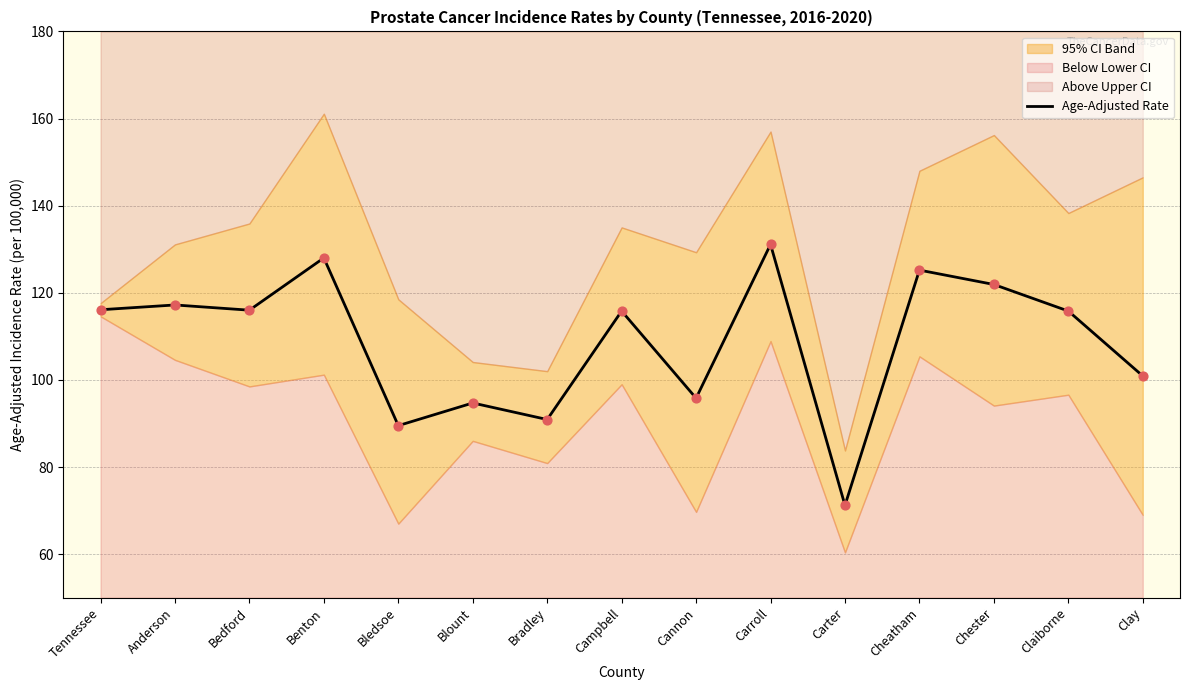

Approximately how many times larger is the value at Anderson compared to Carter?

1.6